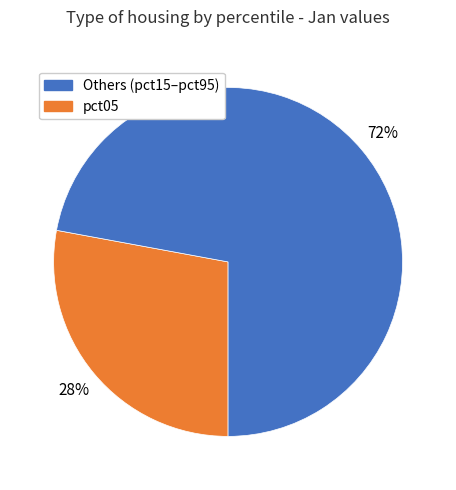

To the nearest percent, what is the difference between the largest and smallest slice percentages?

44%